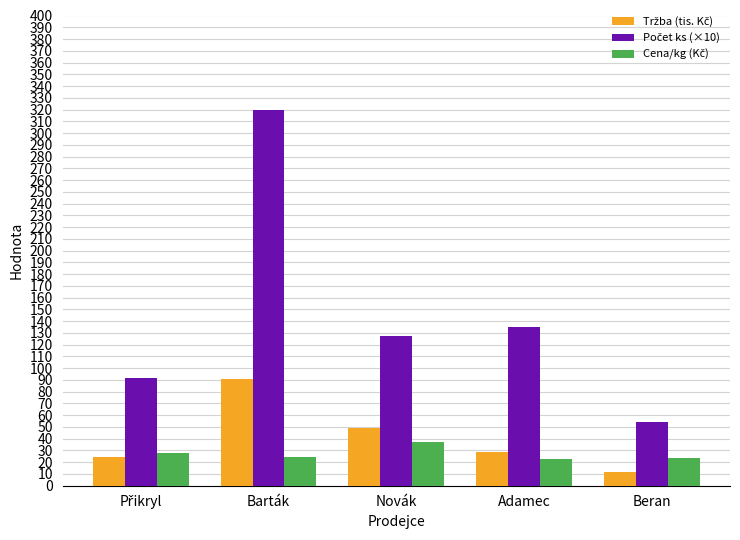

What is the minimum value shown in the chart?

11.3